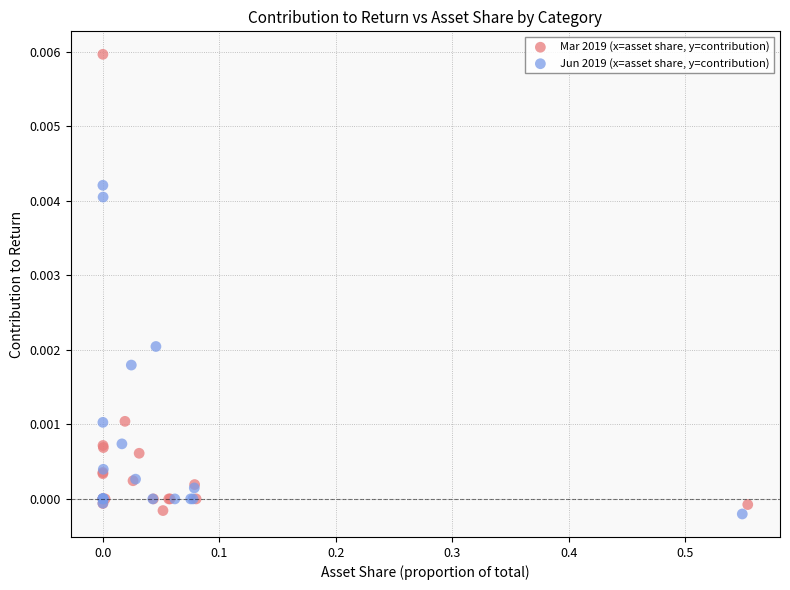

Which series has the widest spread of Y values?

Mar 2019 (x=asset share, y=contribution)